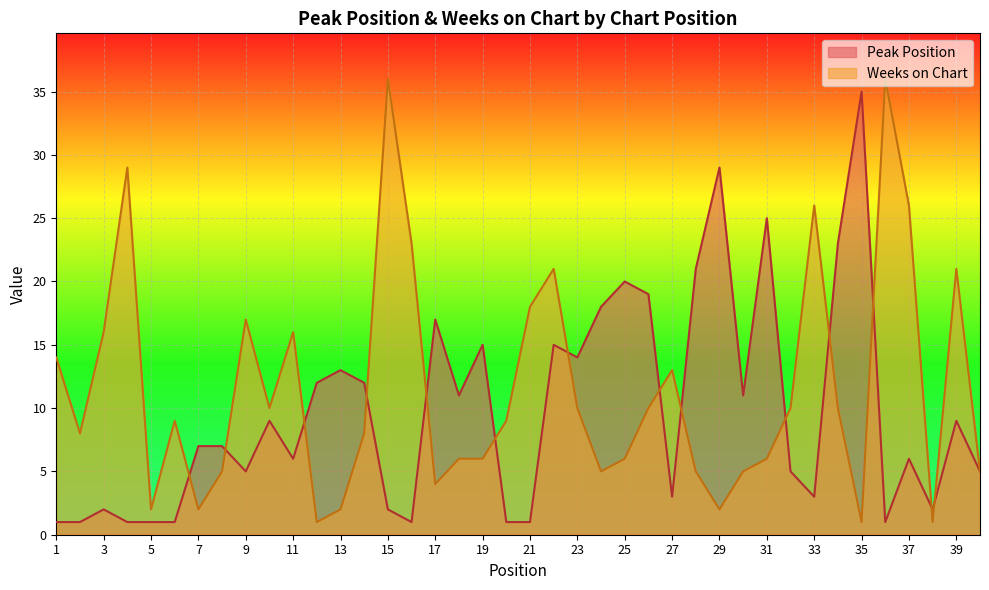

Which category has the lowest value across all series?

1